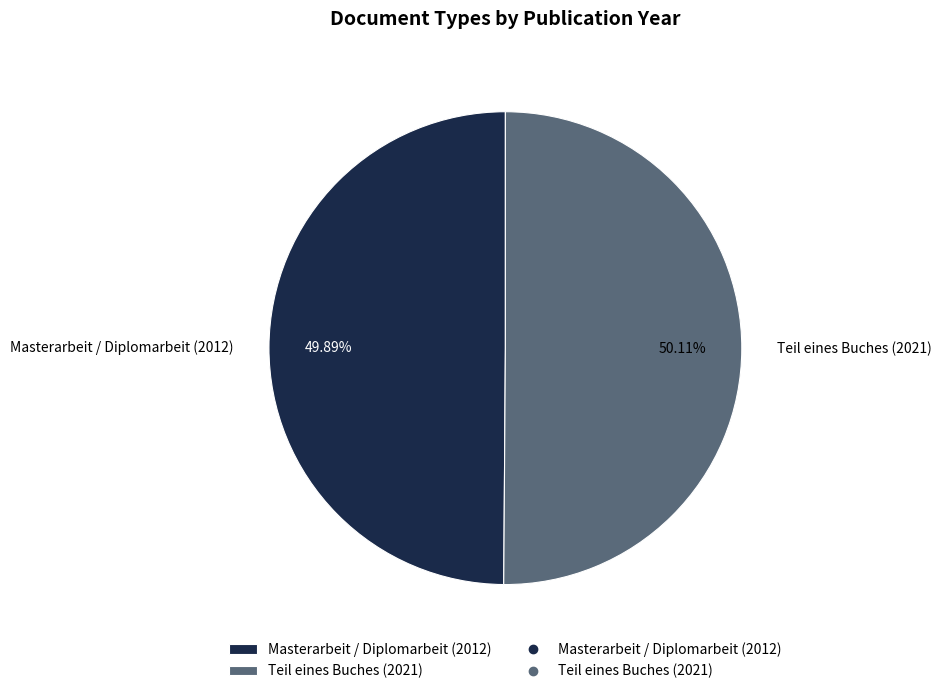

What percentage is the Teil eines Buches (2021) slice, to the nearest percent?

50%